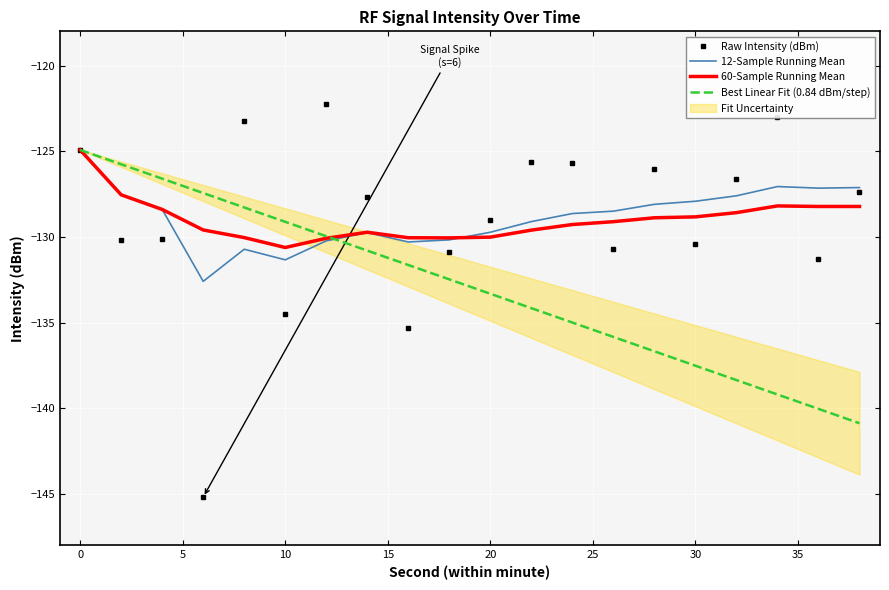

At which label does 12-Sample Running Mean first exceed -128?

0